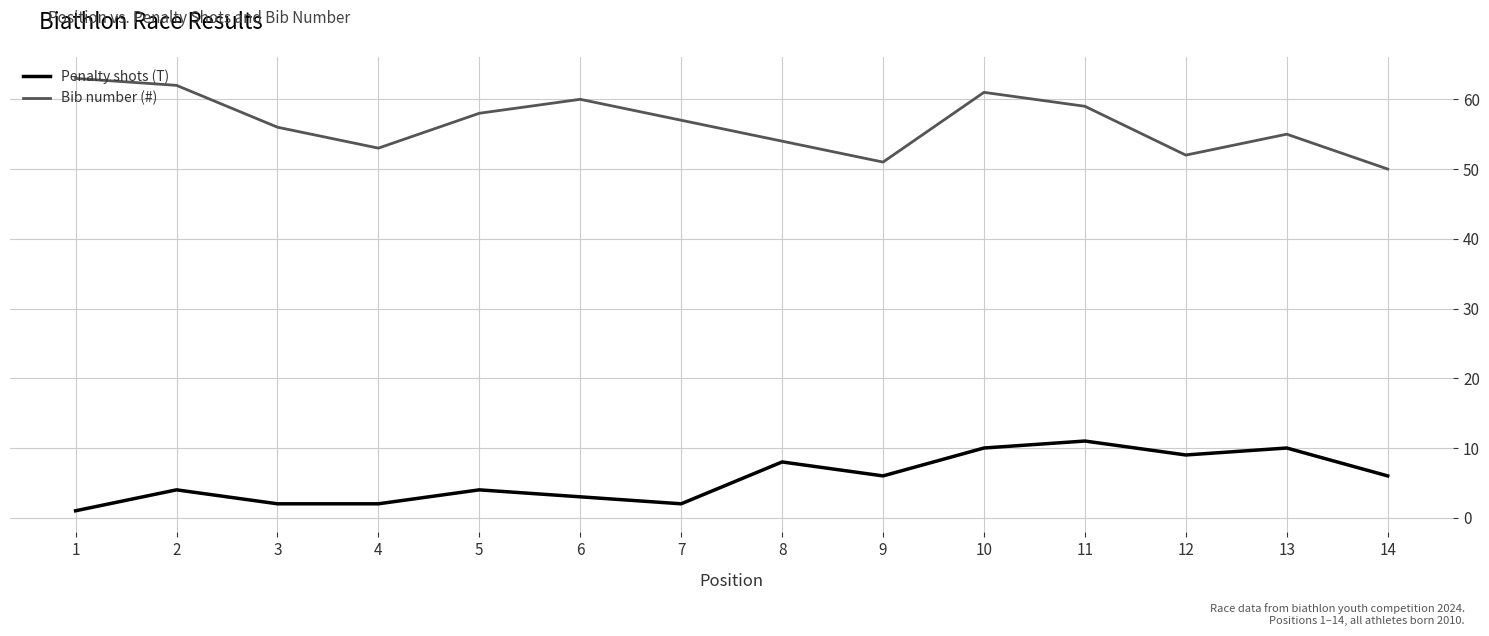

In Penalty shots (T), how many points are higher than both neighbors (excluding endpoints)?

5